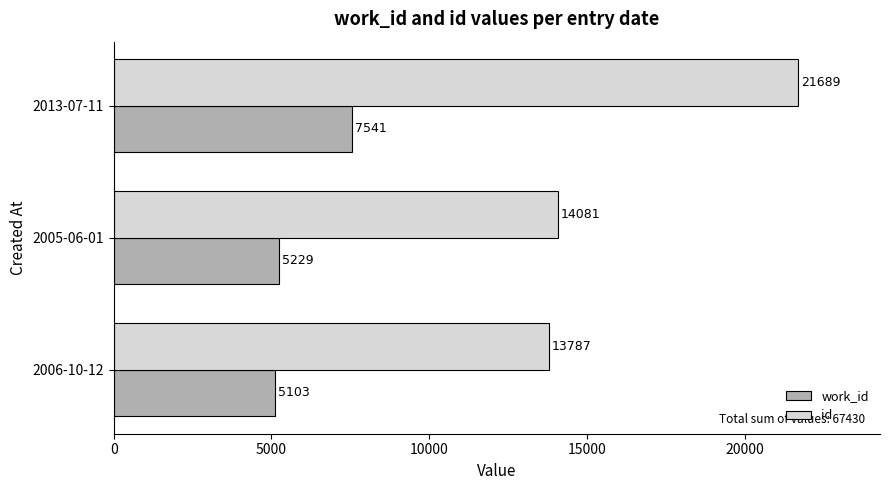

List the labels in order of work_id value, smallest first.

2006-10-12, 2005-06-01, 2013-07-11